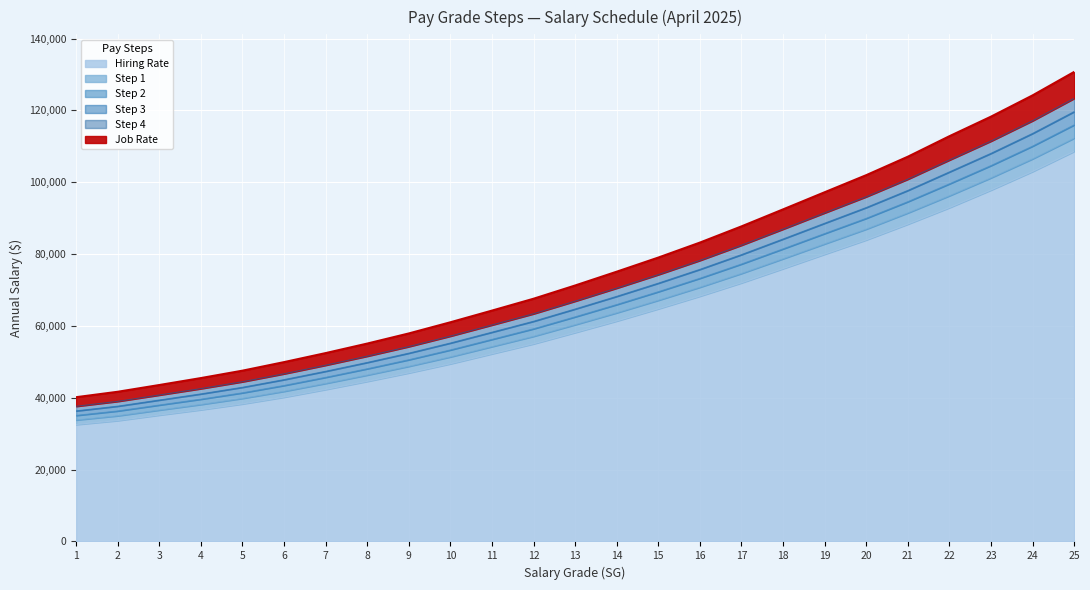

What is the total value across all series at 3?

233410